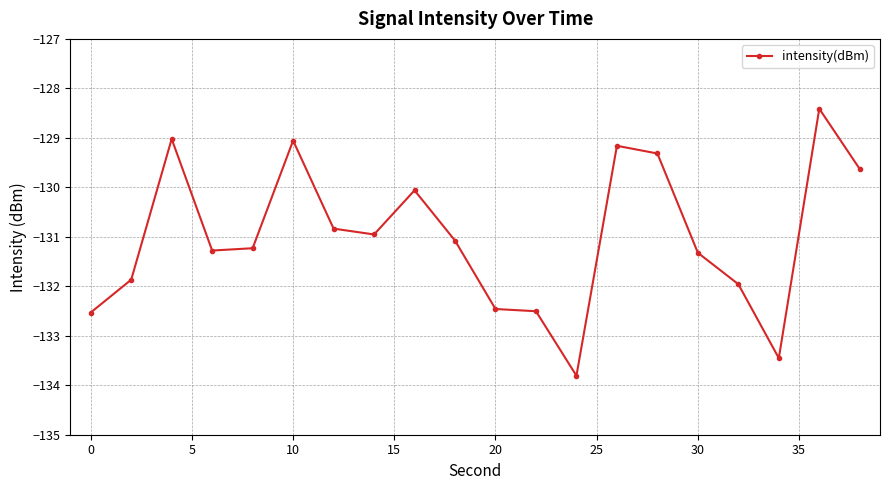

What is the value of the 6th point from the left?

-129.1